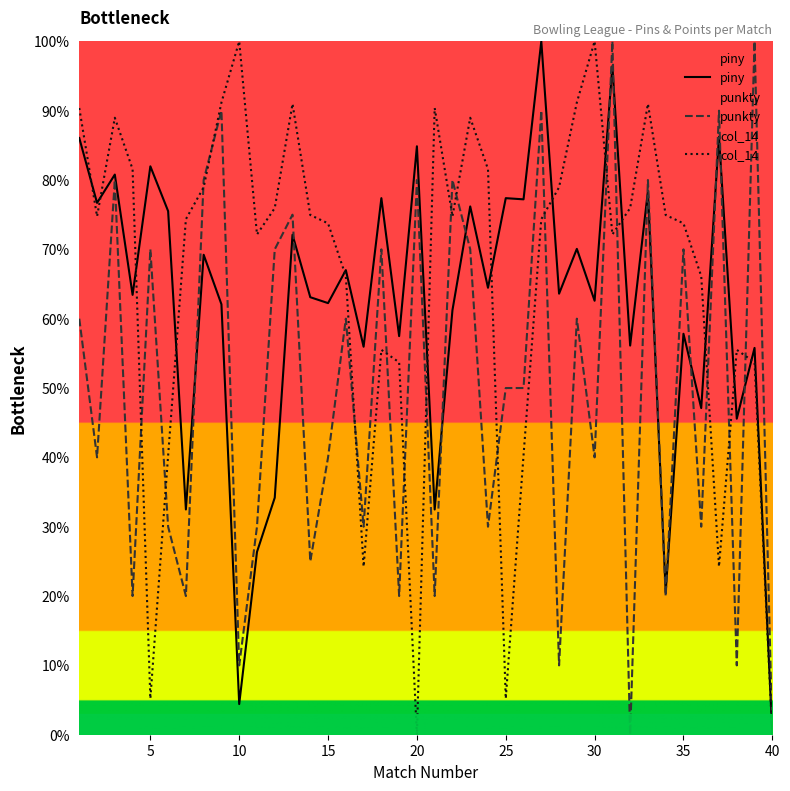

What is the greatest value displayed?

100.0